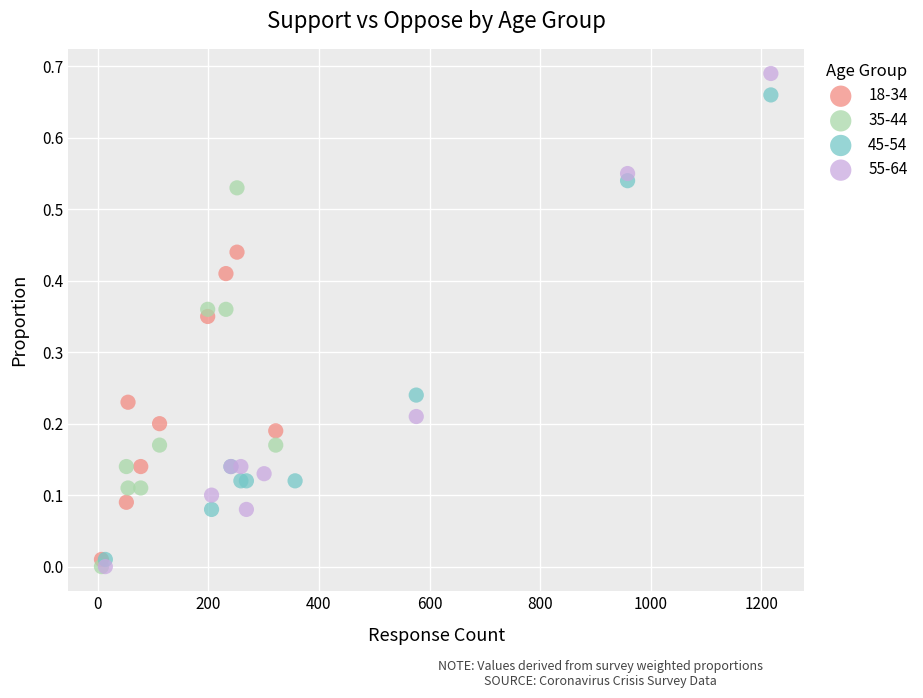

Which series contains the highest Y value?

55-64